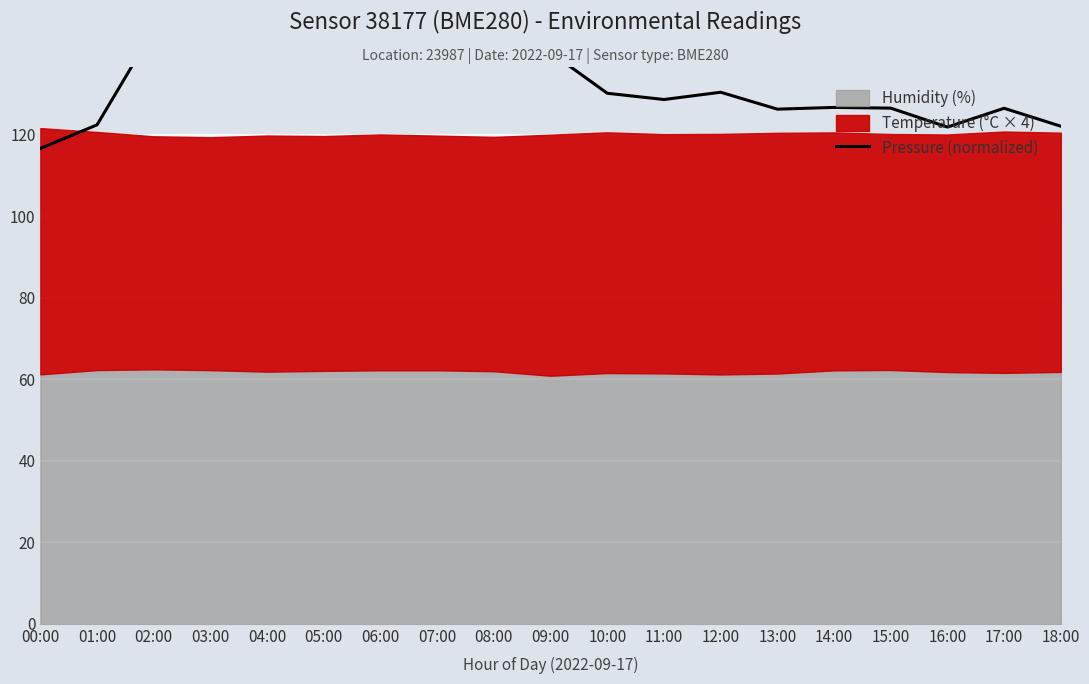

How many points are lower than both their immediate neighbors (excluding endpoints)?

4